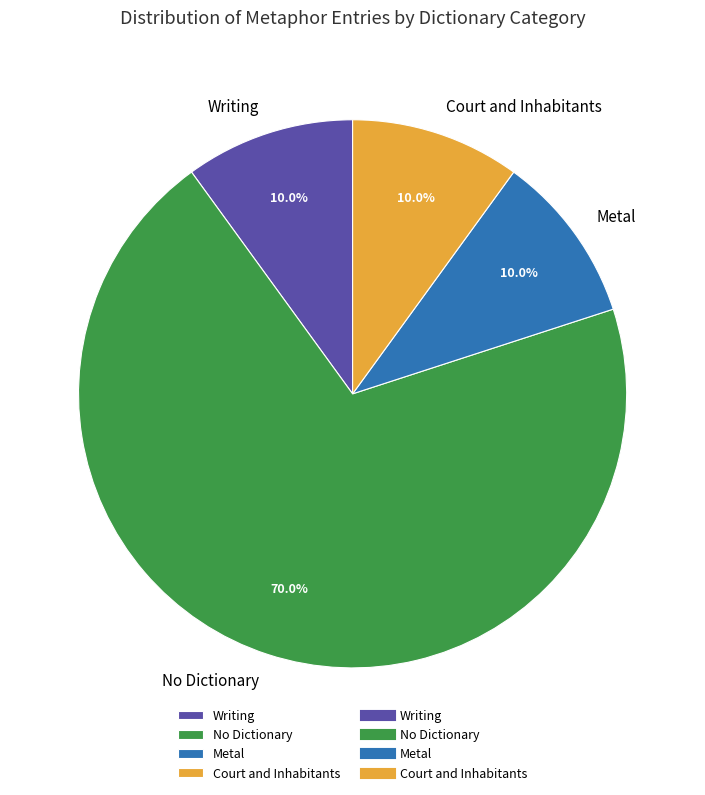

What portion of the pie excludes Court and Inhabitants?

90.0%